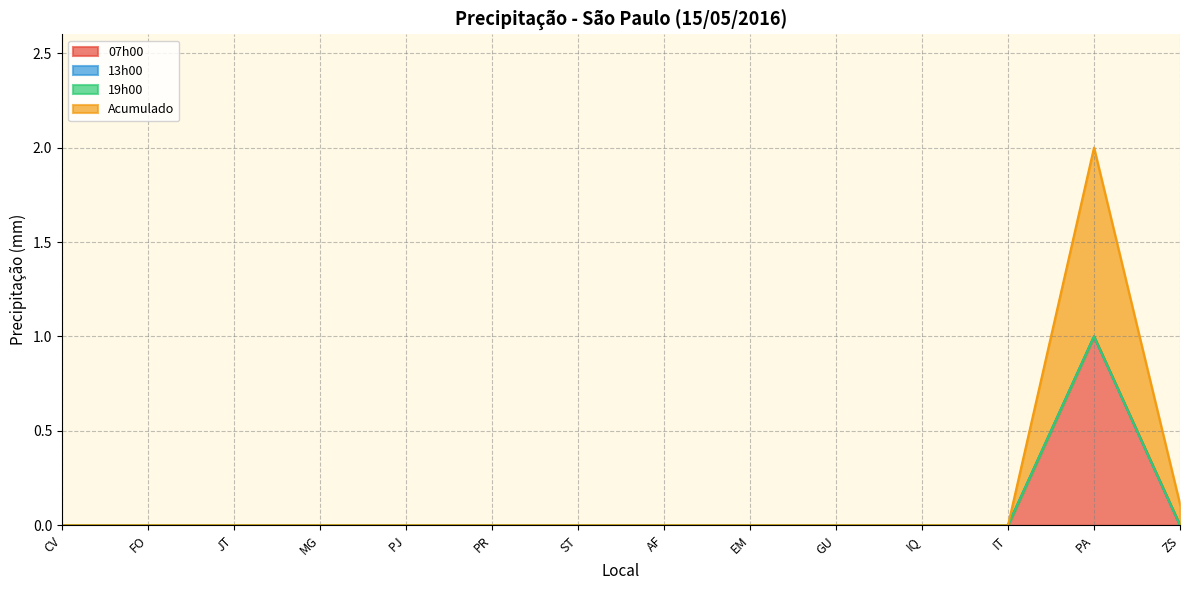

What is the label of the 9th point from the left?

EM